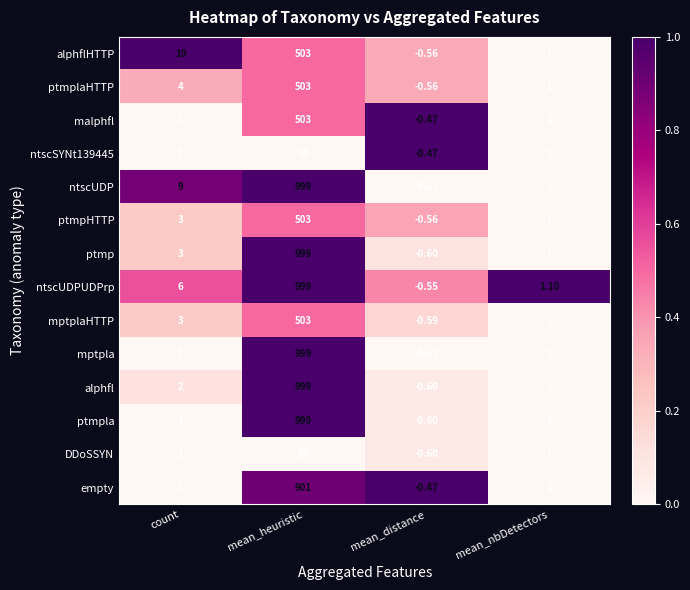

Between count and mean_nbDetectors, which series saw the biggest shift?

alphflHTTP